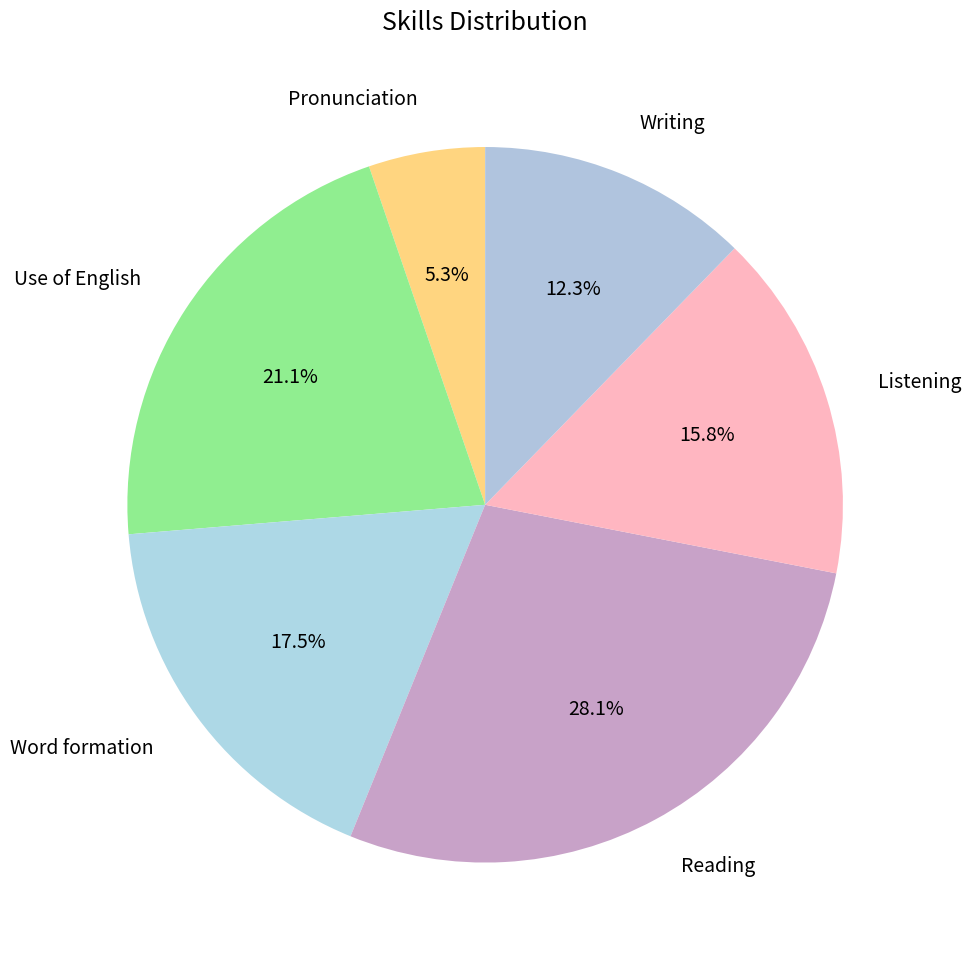

Between Pronunciation and Listening, which is larger?

Listening